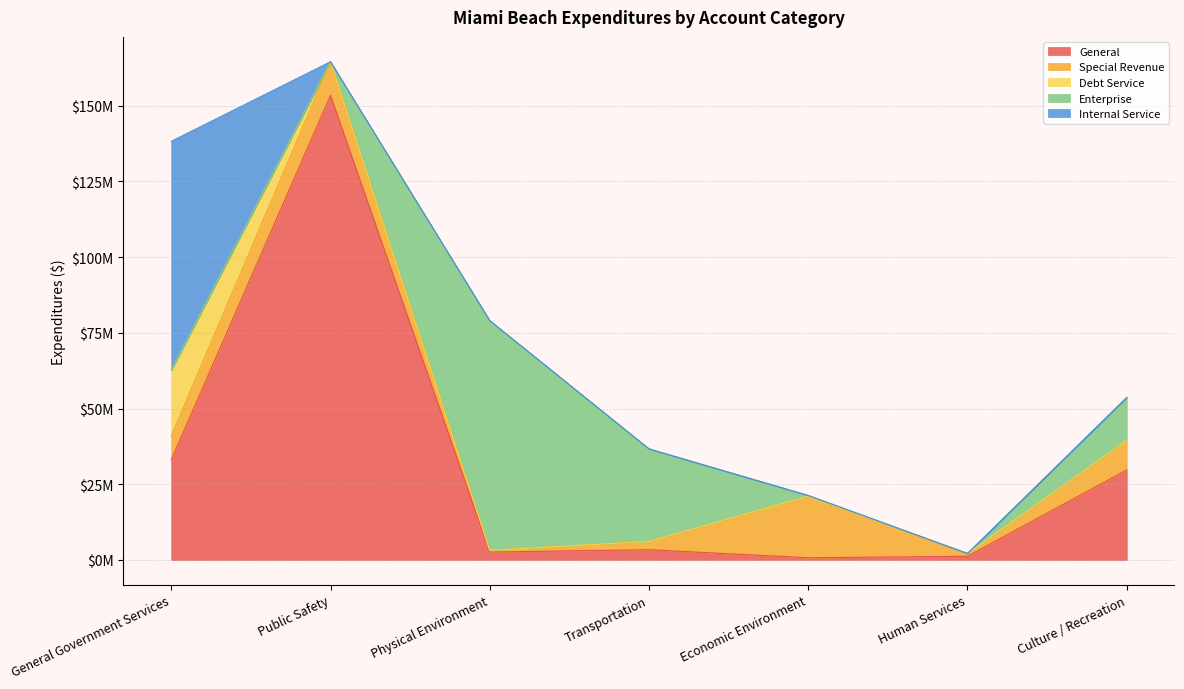

What are all the series names shown in the legend?

General, Special Revenue, Debt Service, Enterprise, Internal Service